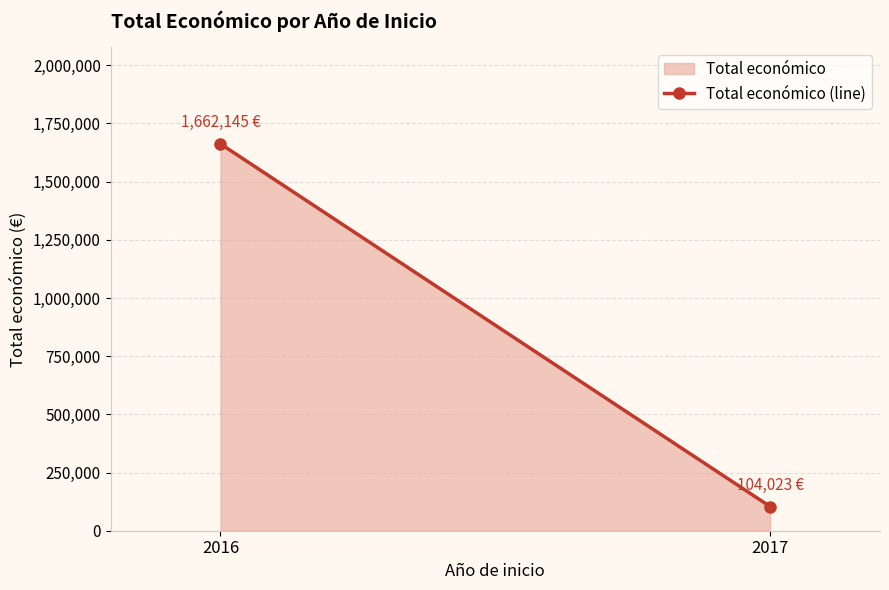

List the labels in order of value, largest first.

2016, 2017